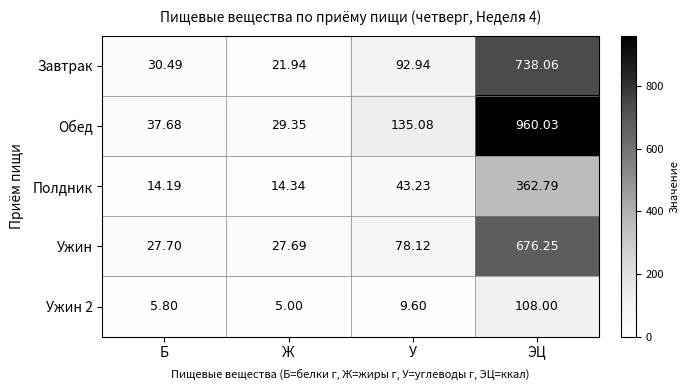

Between Ж and У, which series saw the biggest shift?

Обед